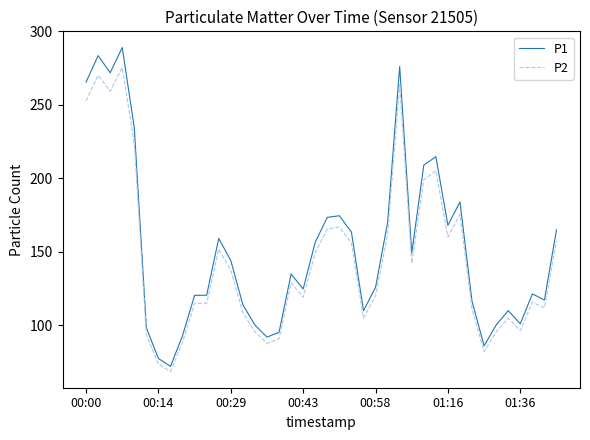

How many values in the P1 series exceed 134?

20